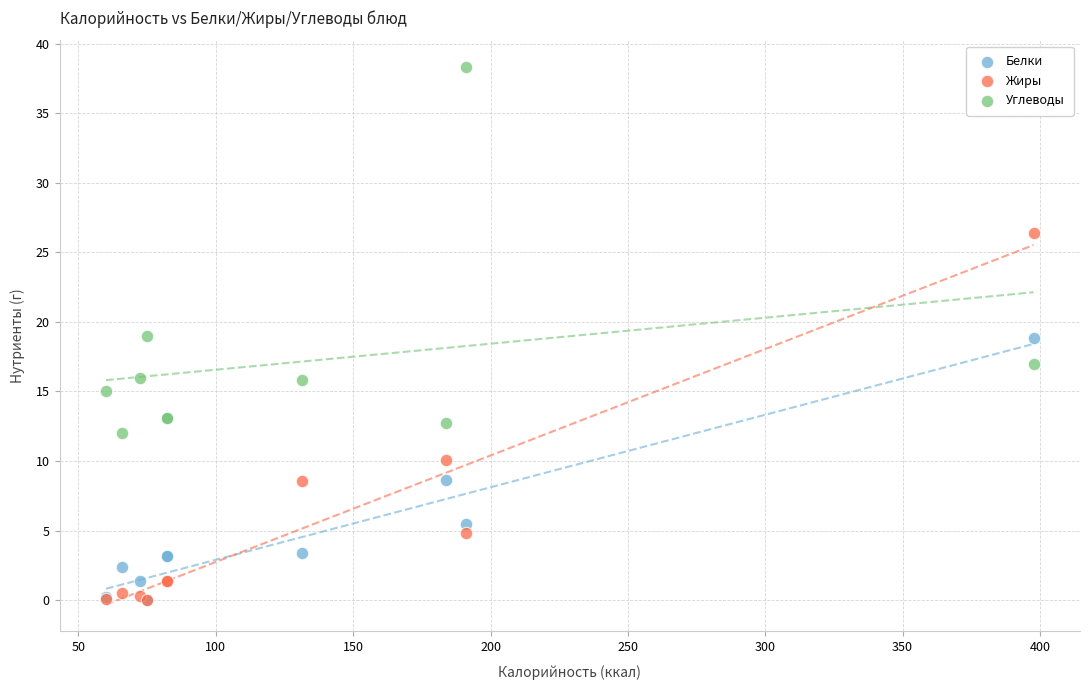

In the Углеводы series, what Y value is closest to 25?

19.0